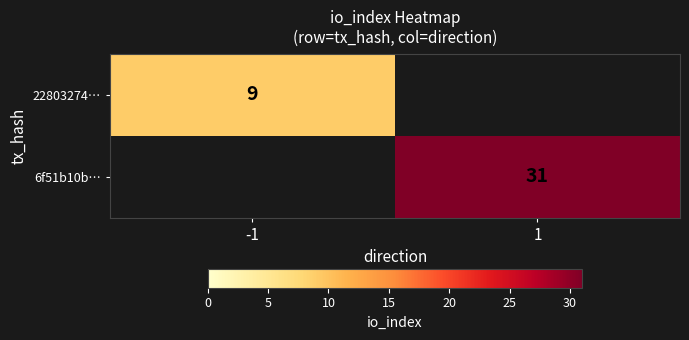

True or false: 22803274… has a value of 16 at -1.

False